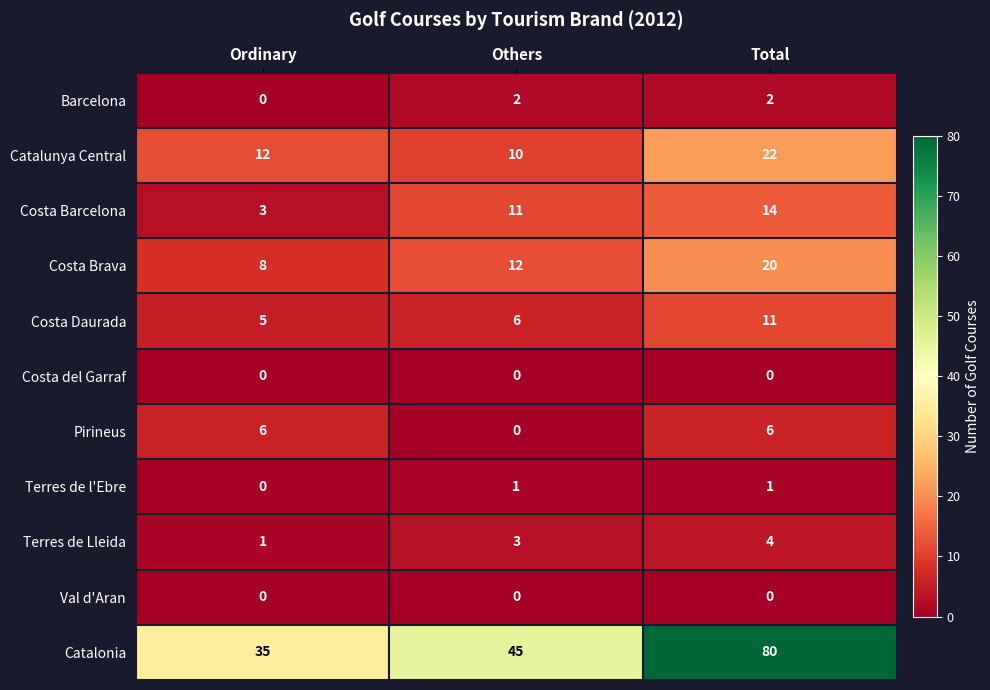

Which series has the largest total across all categories?

Catalonia